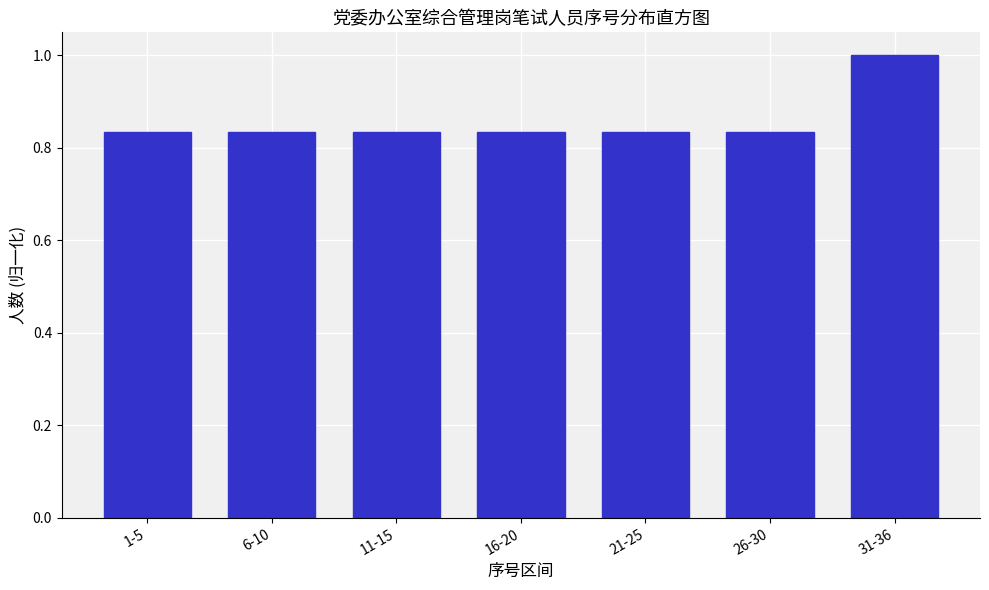

What is the change in value from 11-15 to 31-36?

+0.2